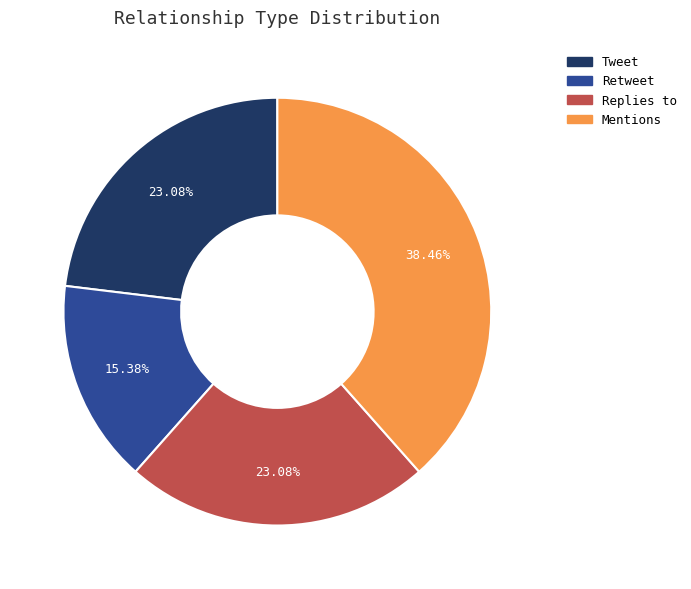

True or false: Mentions accounts for 46% of the total.

False